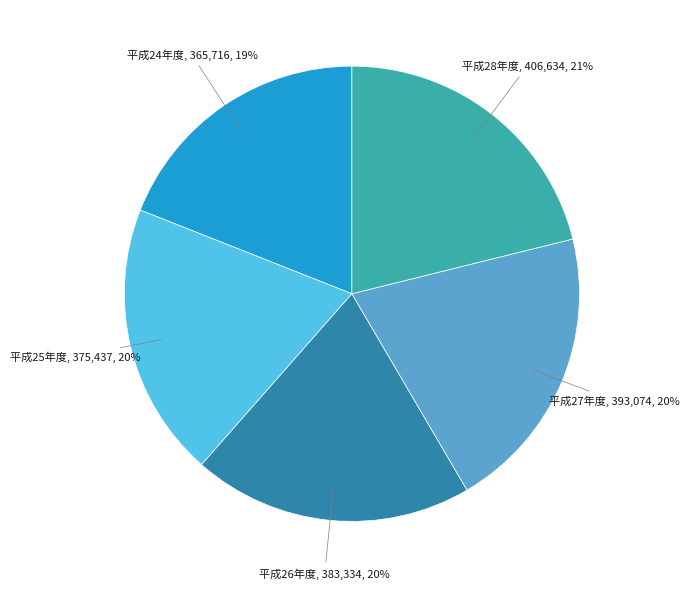

What percentage is the 平成28年度 slice, to the nearest percent?

21%